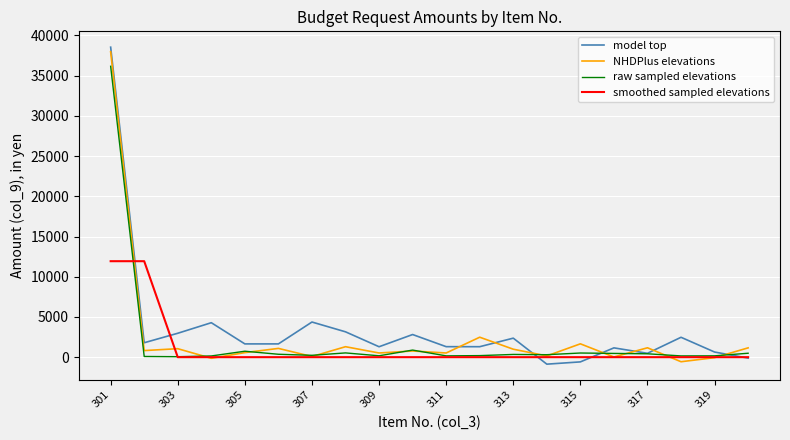

What is the highest value of the model top series?

38545.1